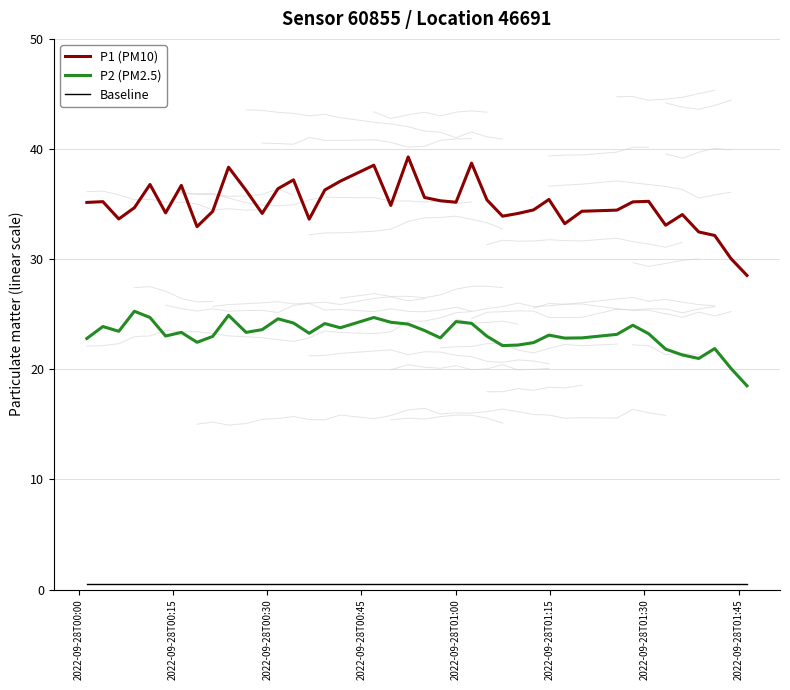

True or false: P1 (PM10) and P2 (PM2.5) intersect in this chart.

False